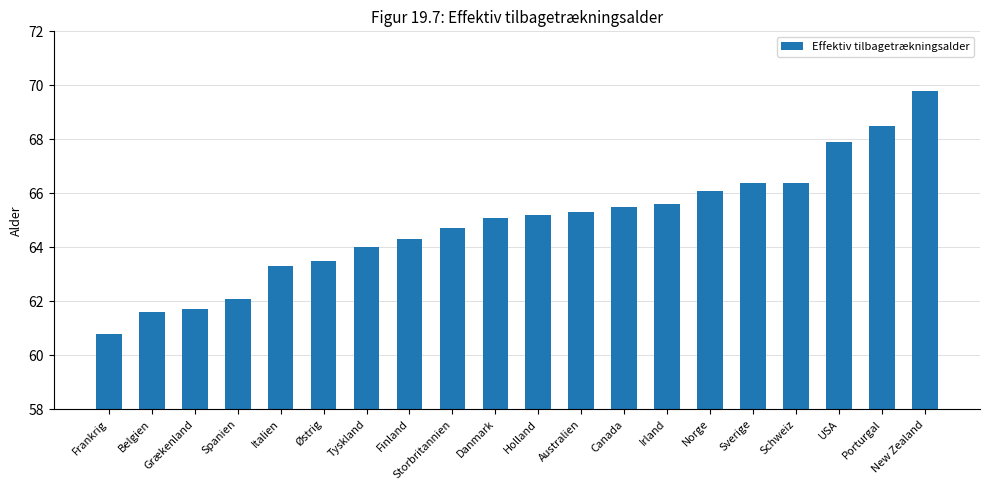

What is the value of the 10th bar from the left?

65.1